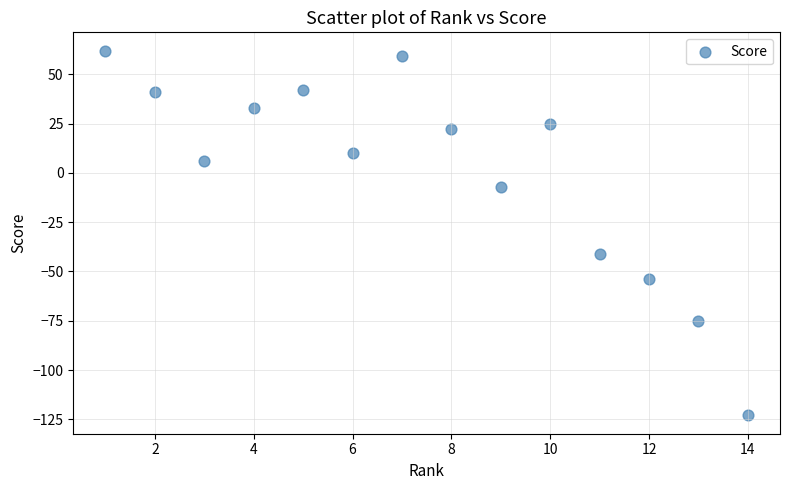

What Y value in the scatter plot is closest to -30?

-41